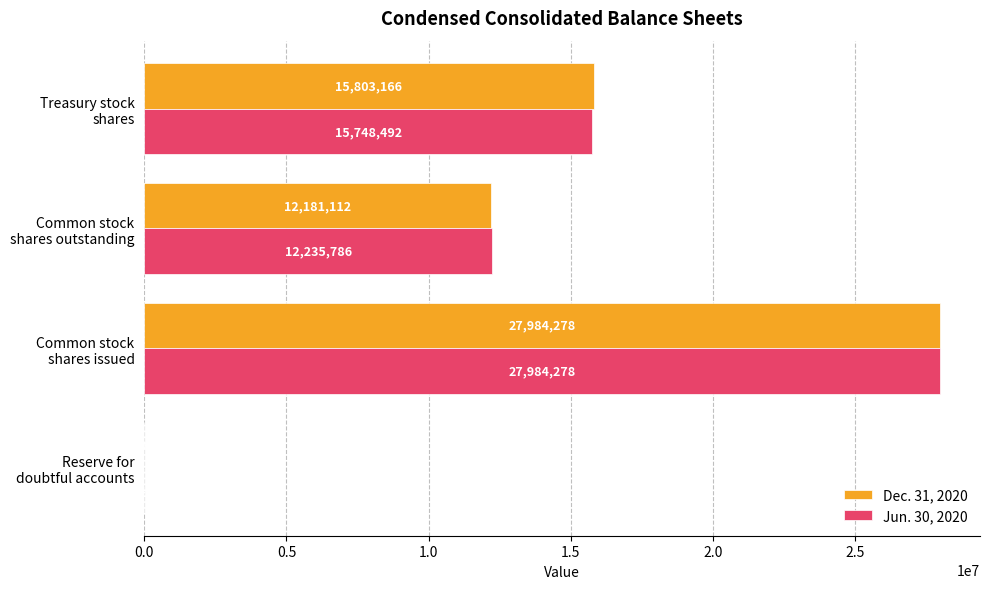

What is the maximum value for Dec. 31, 2020?

27984278